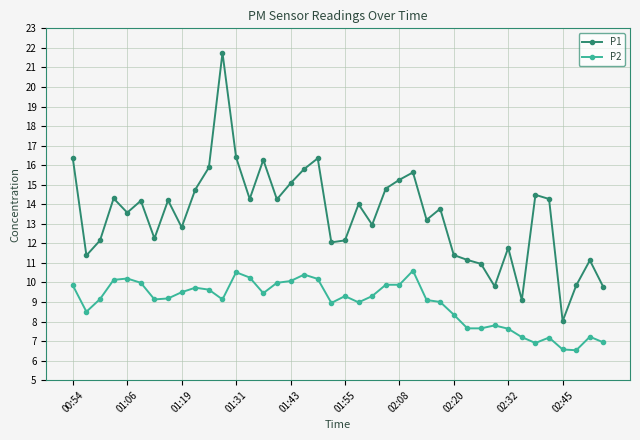

At how many categories does at least one series exceed 19?

1